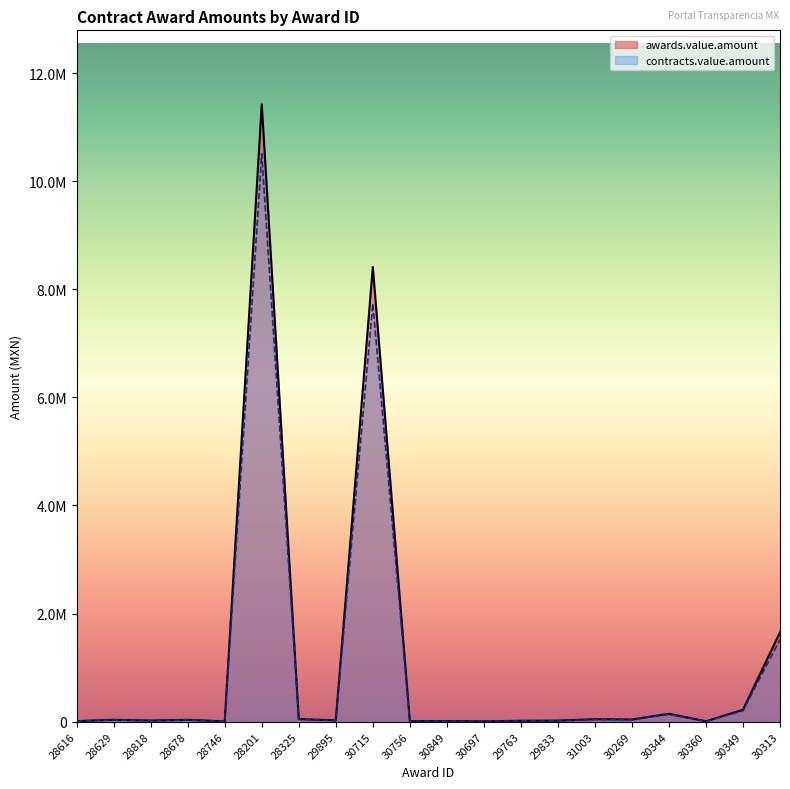

What is the value of the awards.value.amount point at the 12th from the left?

6226.5